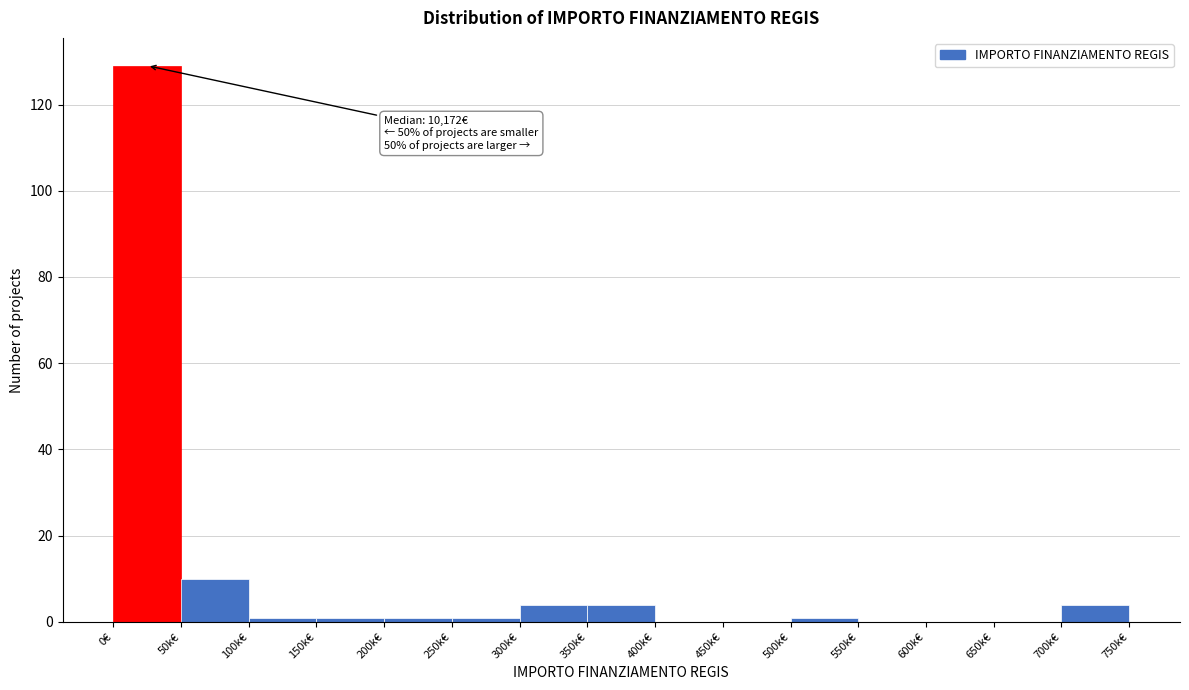

Reading left to right, what are all the values shown in this chart?

0€=129	50k€=10	100k€=1	150k€=1	200k€=1	250k€=1	300k€=4	350k€=4	400k€=0	450k€=0	500k€=1	550k€=0	600k€=0	650k€=0	700k€=4